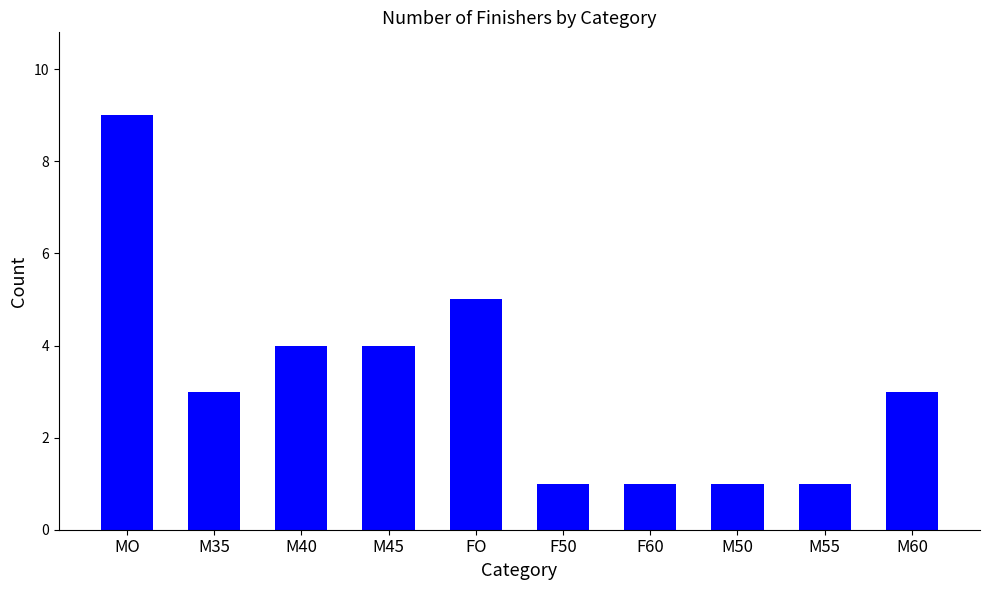

Reading right to left, extract all data points from this chart.

3	1	1	1	1	5	4	4	3	9